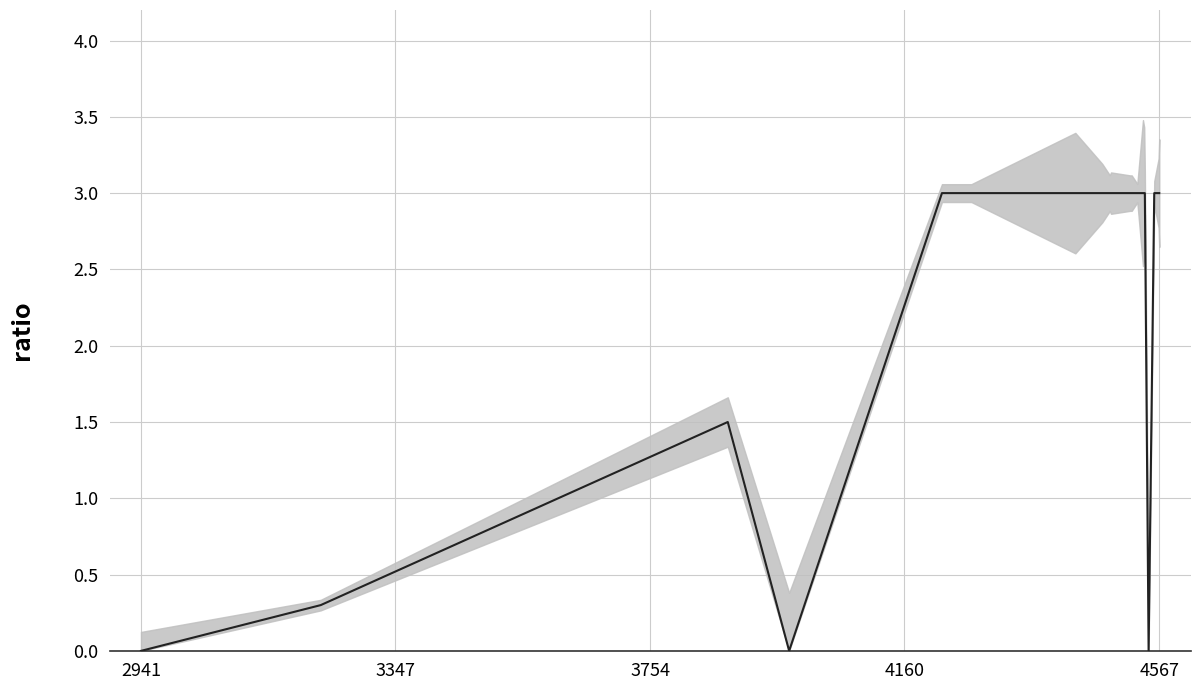

How many interior local valleys (lower than both neighbors) does the data have?

2